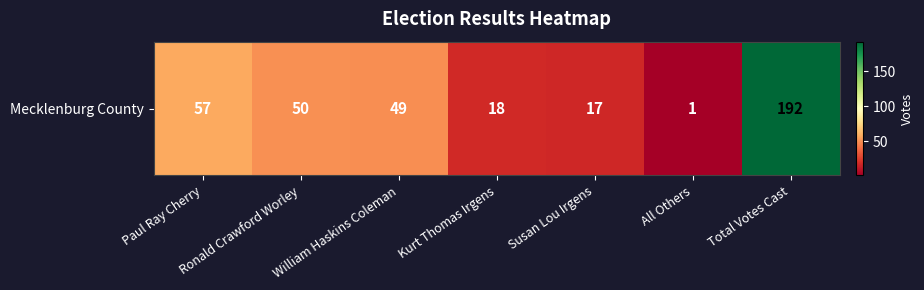

At which category does the chart reach its minimum across all series?

All Others